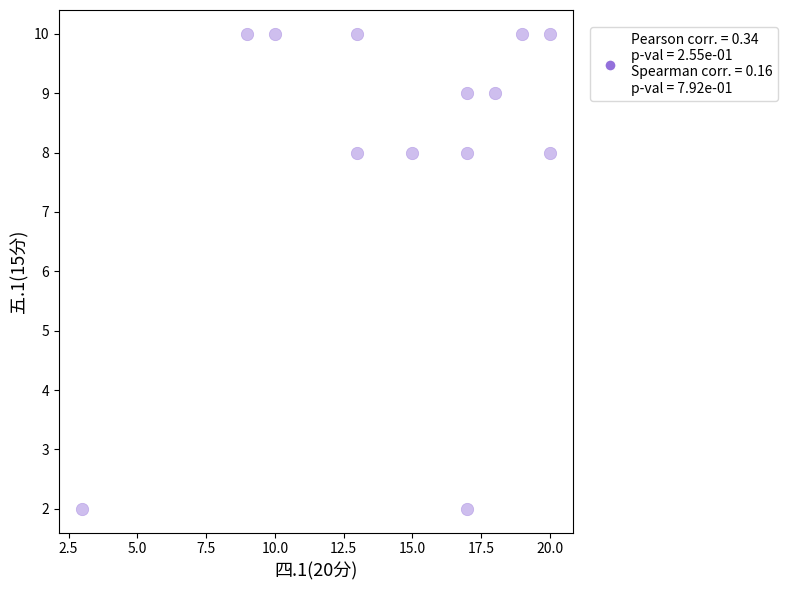

What is the range of X values (max minus min)?

17